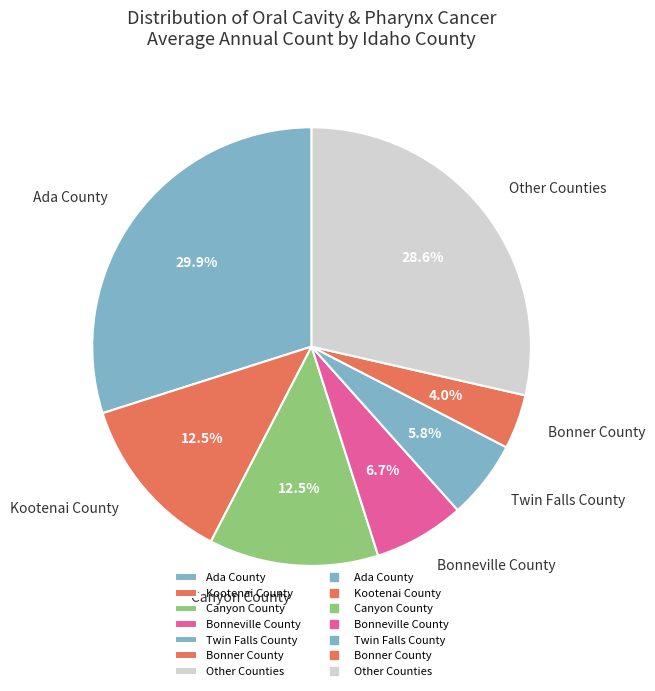

Does any single category account for the majority?

No